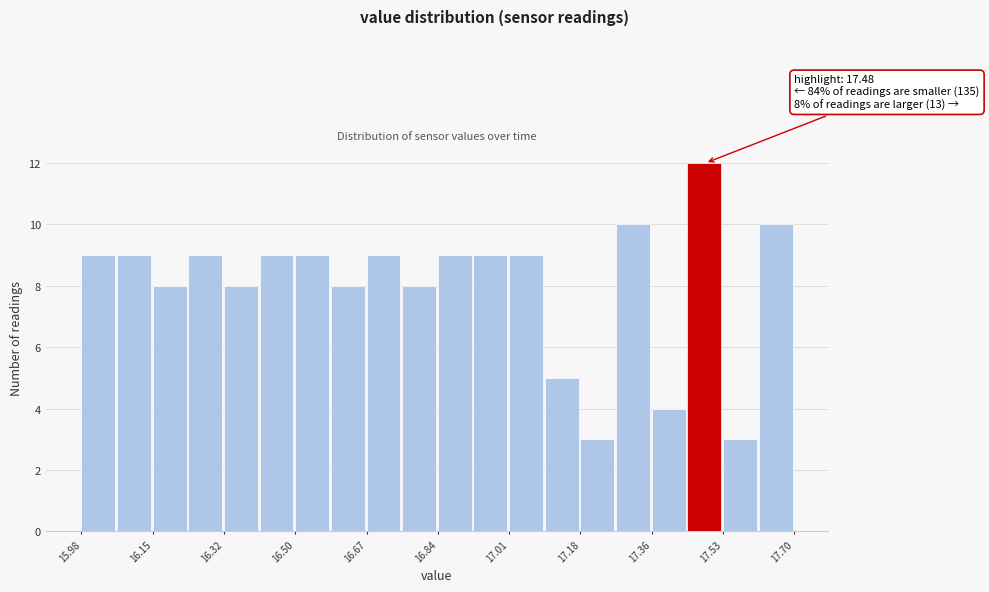

Which range on the x-axis has the tallest bar?

17.442 to 17.528